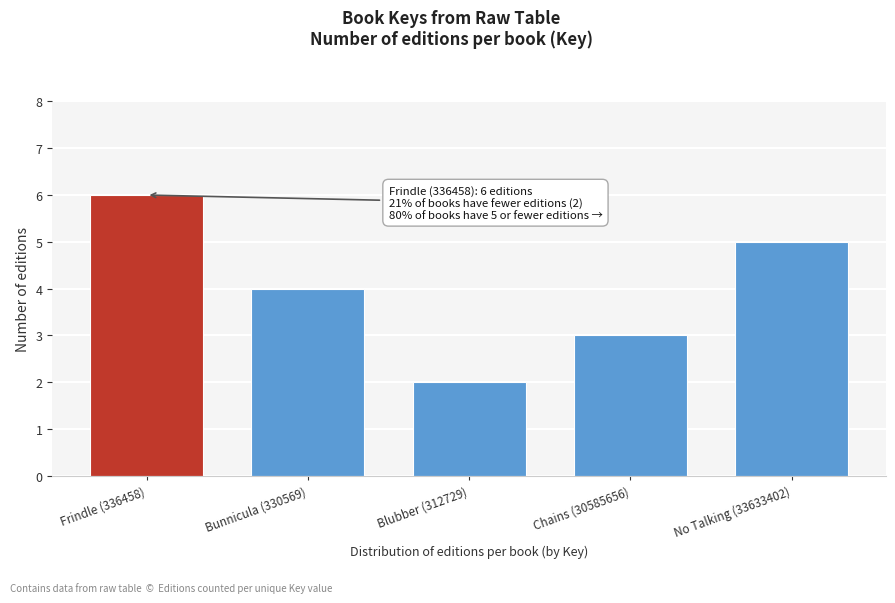

Reading right to left, list all the values displayed in this chart.

5	3	2	4	6